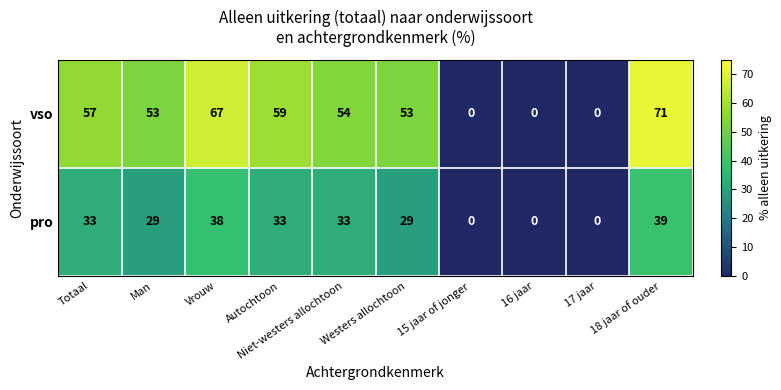

What is the sum of all vso values?

414